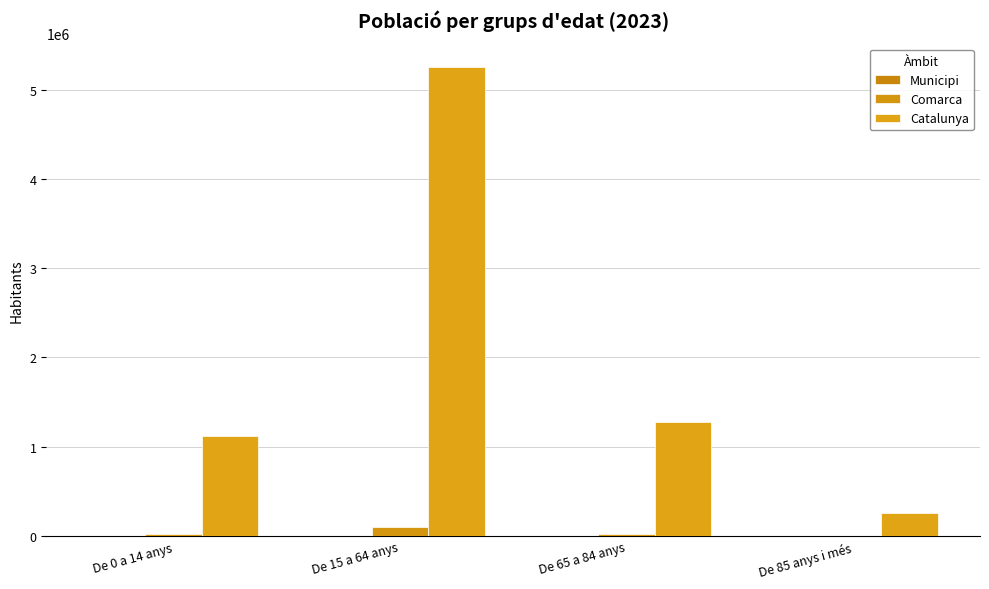

Between De 15 a 64 anys and De 0 a 14 anys, which is larger?

De 15 a 64 anys